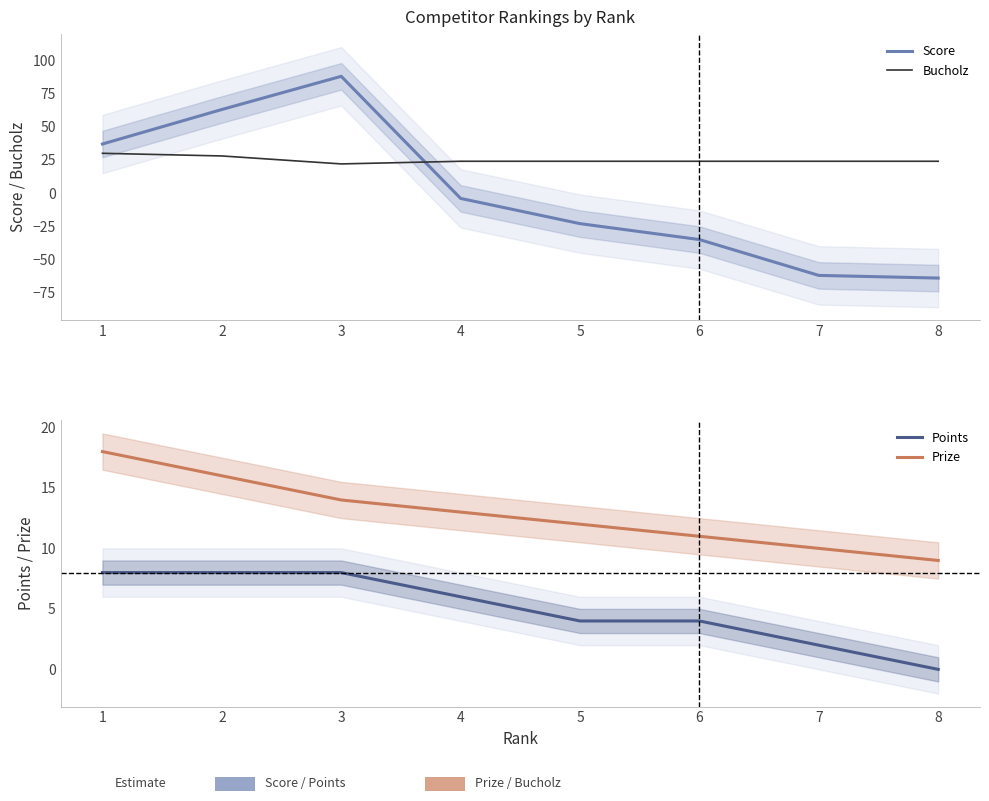

How many values in the Points series exceed 6?

3